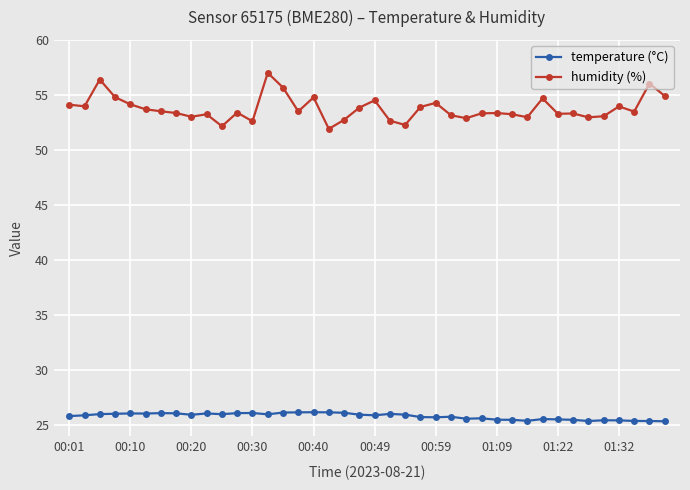

True or false: temperature (°C) has more than 0 interior local peaks.

True